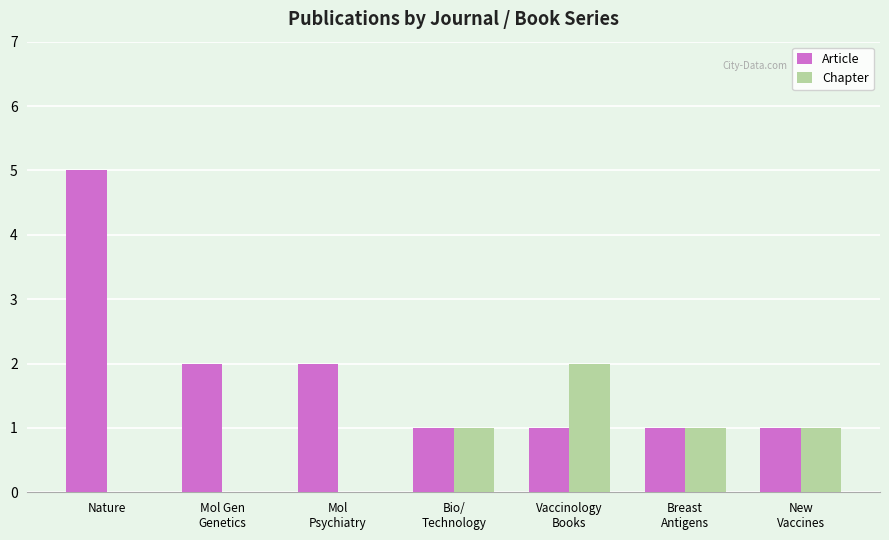

What is the total value across all series at New
Vaccines?

2